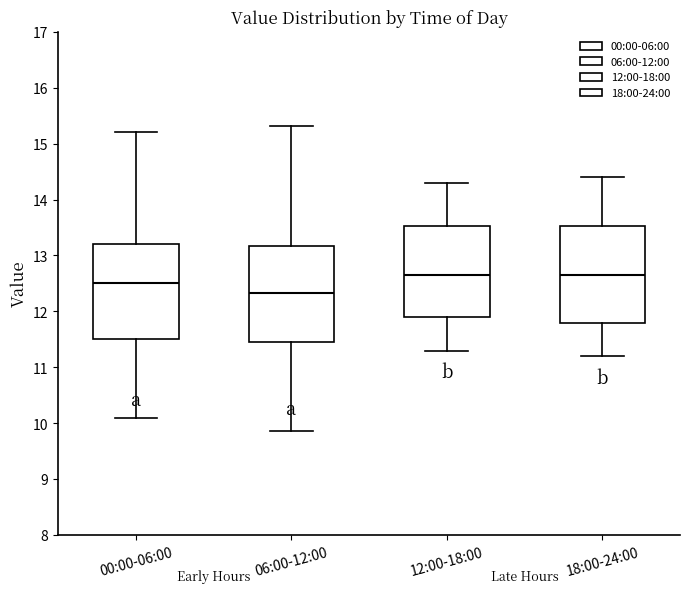

Where does the lower whisker of the box for 06:00-12:00 end on the y-axis? The values are not printed on the chart, so give them approximately, as read against the axis.

9.9